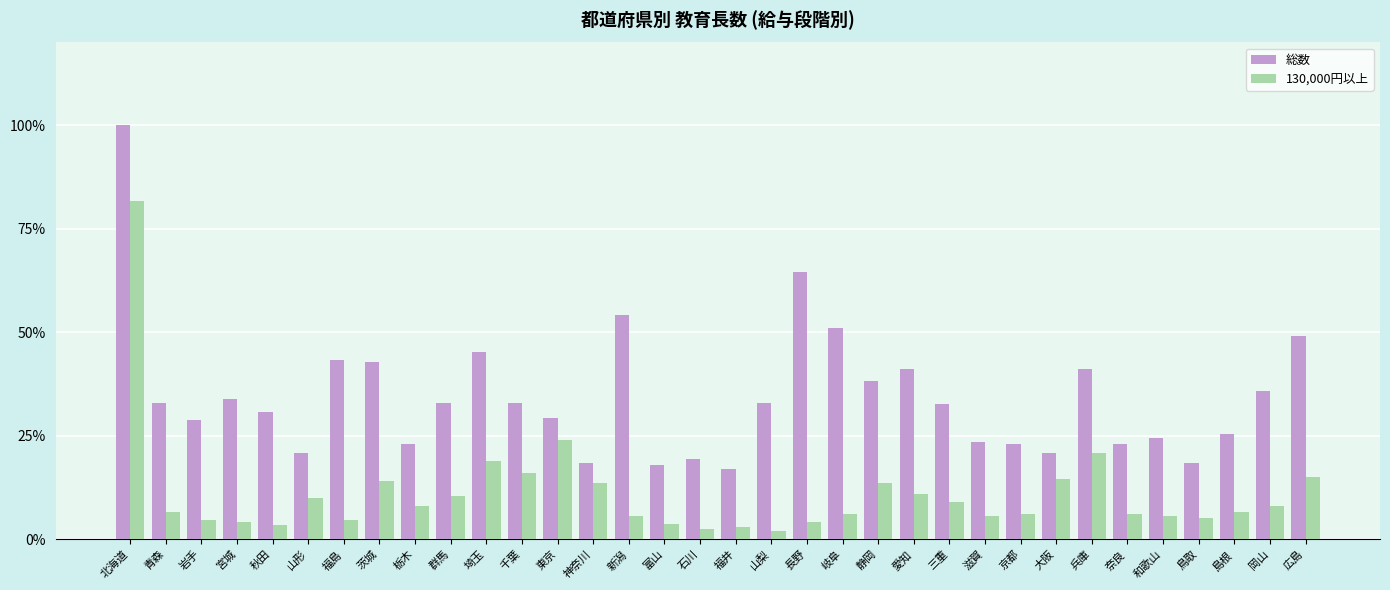

What is the sum of all 総数 values?

1169.3